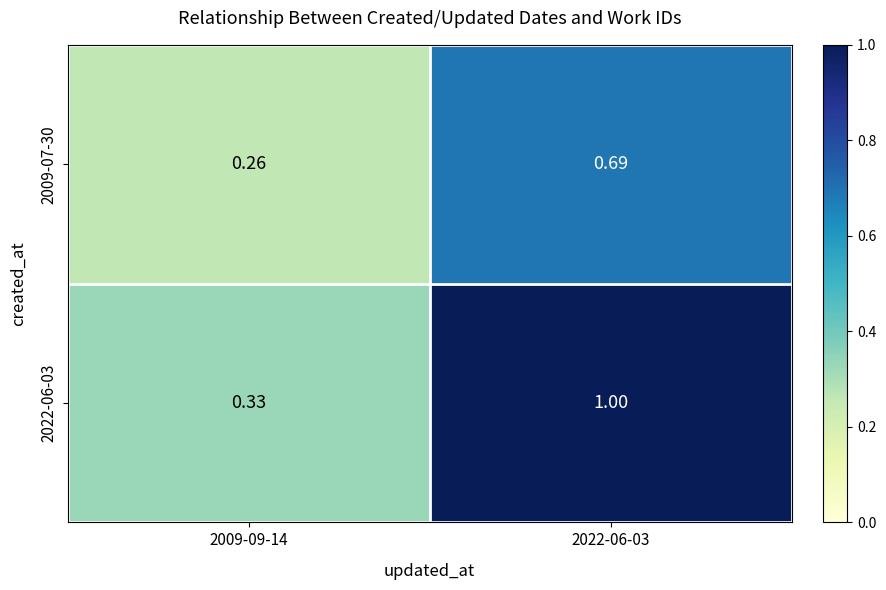

Is the value of 2022-06-03 at 2009-09-14 greater than the value of 2009-07-30 at 2022-06-03?

No